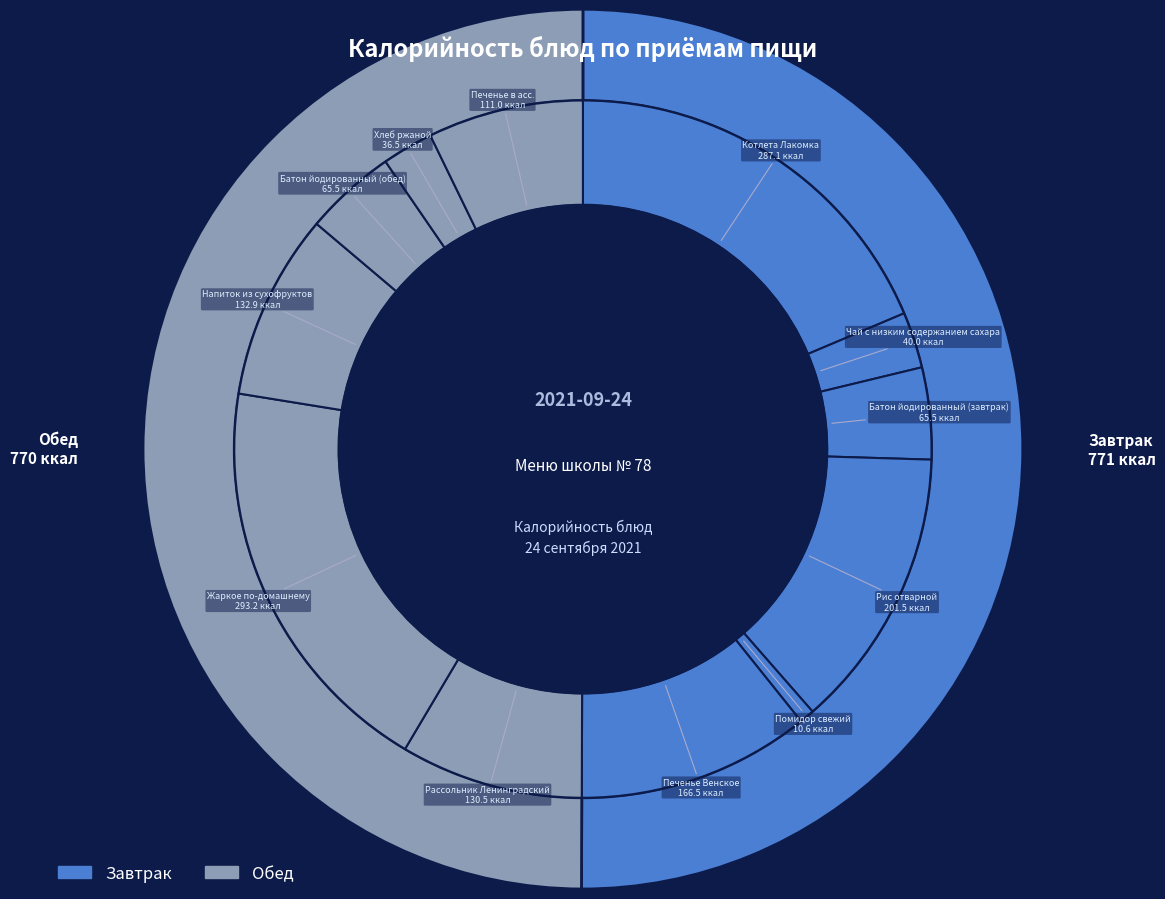

Does Жаркое по-домашнему account for over 50% of the chart?

No